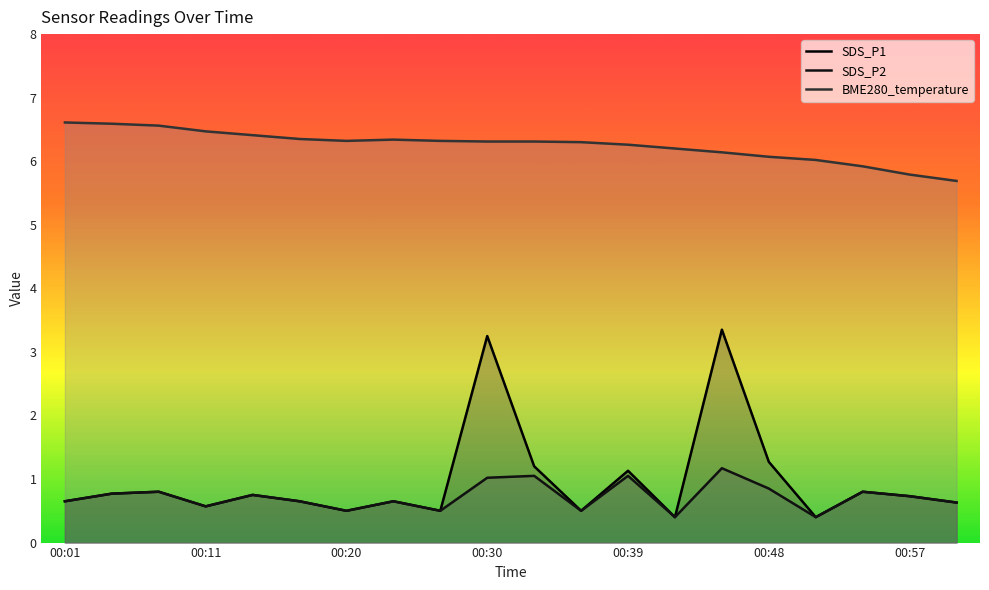

How many interior local valleys does the SDS_P1 series have?

6